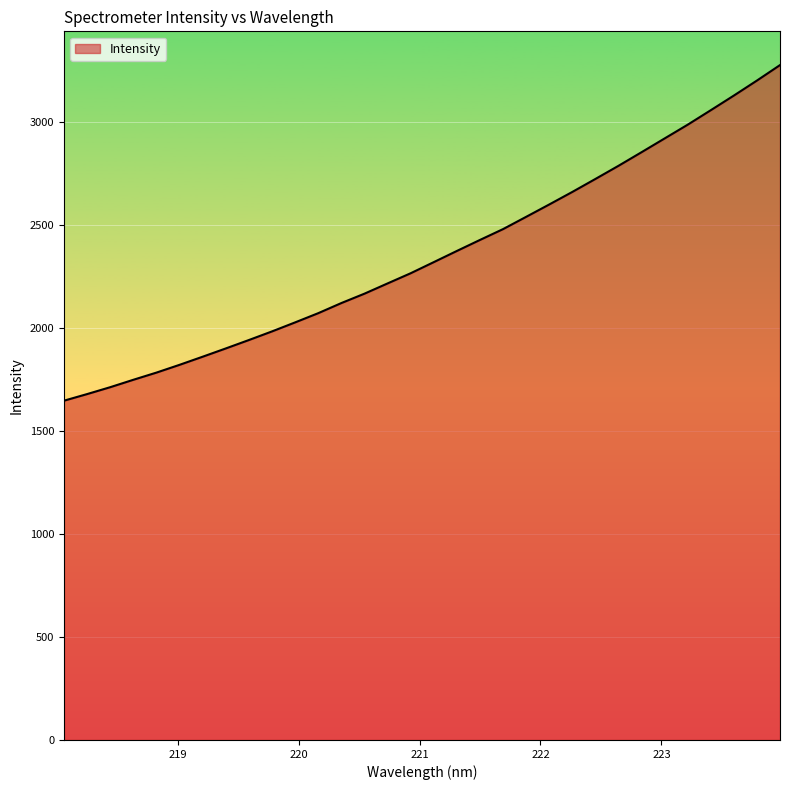

What is the maximum value shown in the chart?

3279.0